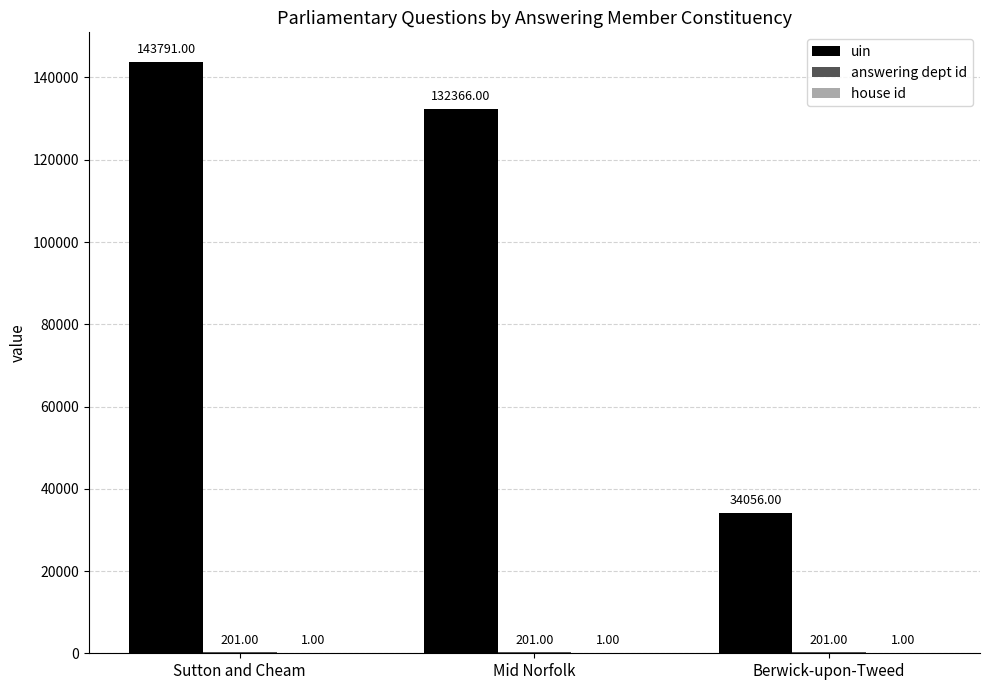

Which category has the highest value across all series?

Sutton and Cheam